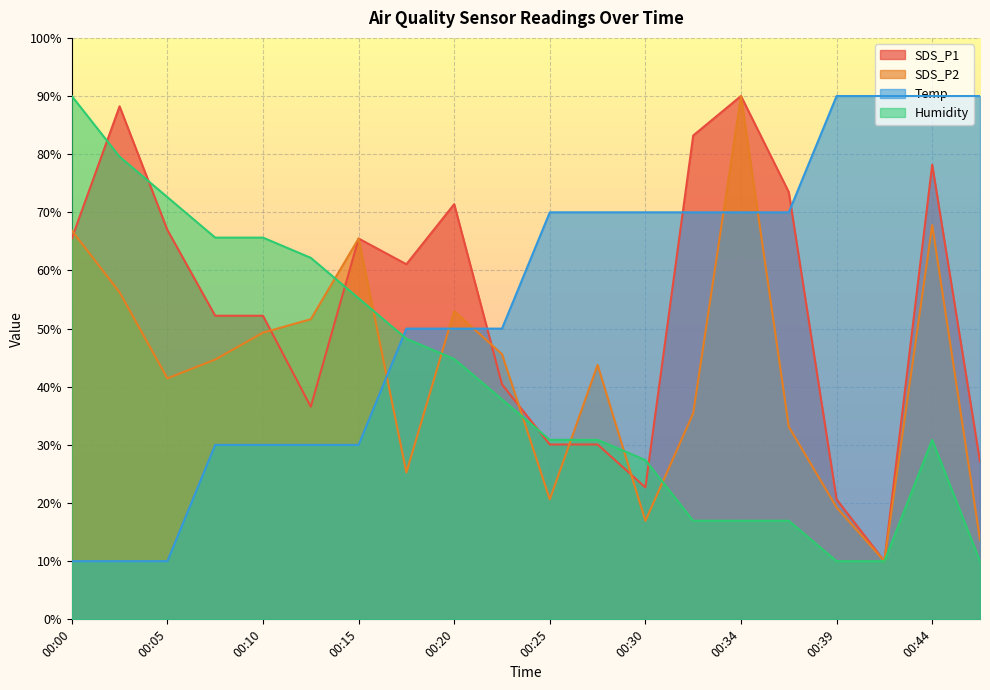

Is it true that Temp equals 70.0 at 00:37?

True